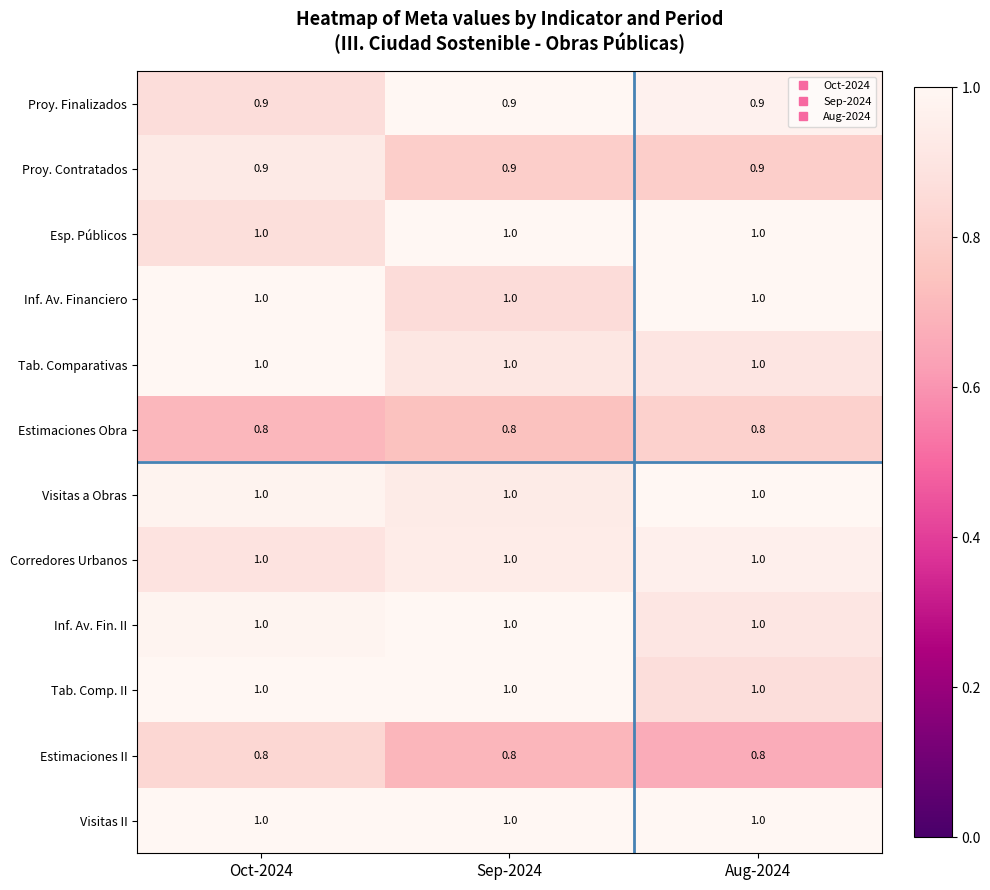

What is the minimum value shown in the chart?

0.8